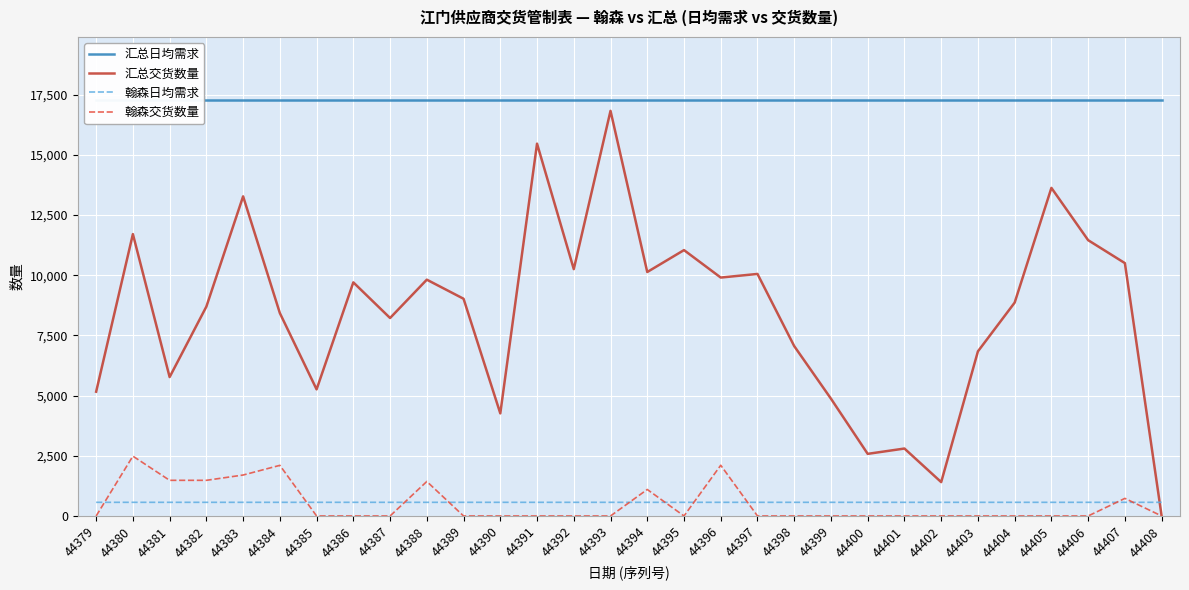

What is the total value across all series at 44379?

23017.9